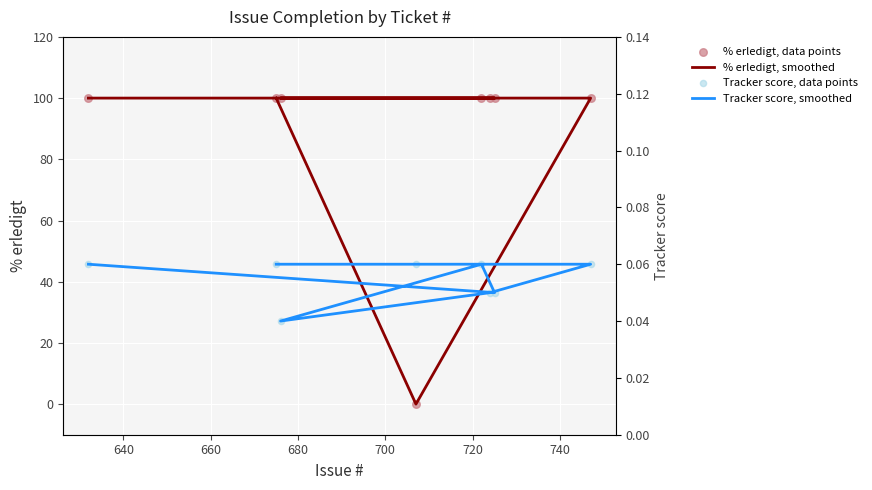

What are all the series names shown in the legend?

% erledigt, smoothed, % erledigt, data points, Tracker score, smoothed, Tracker score, data points